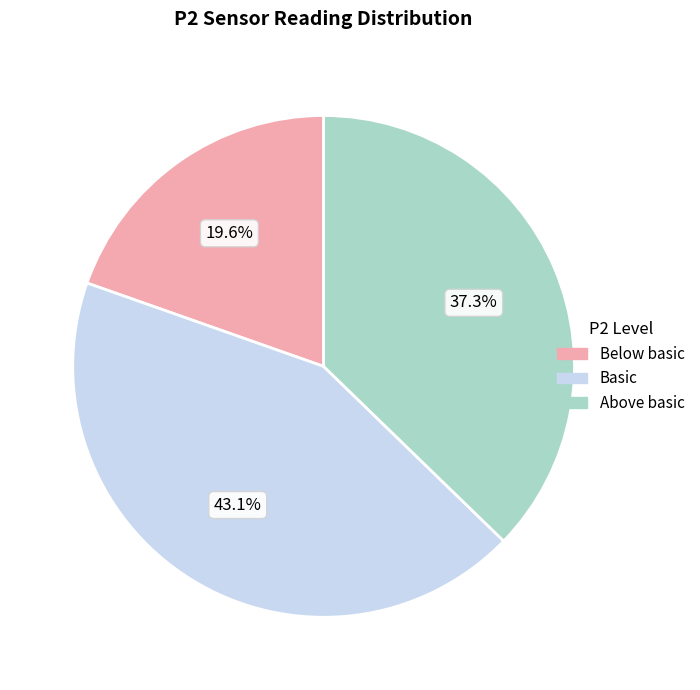

Does Below basic account for over 50% of the chart?

No